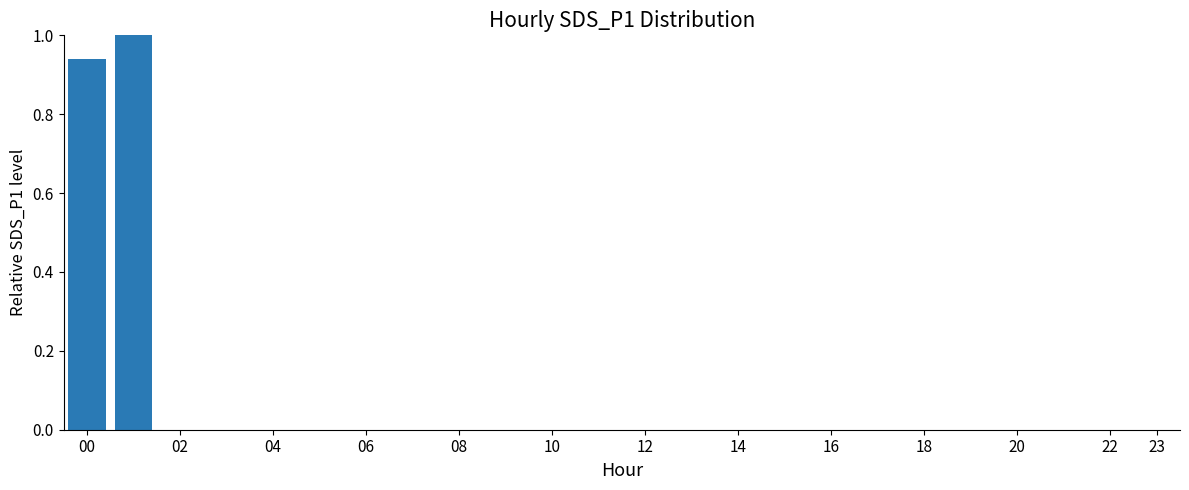

What is the sum of all values?

1.9